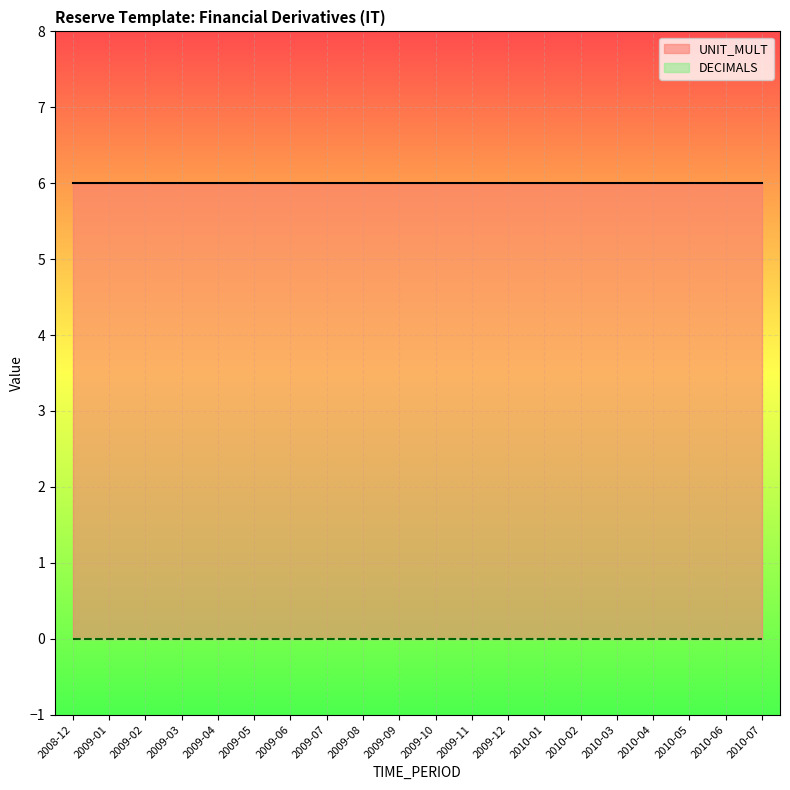

True or false: DECIMALS and UNIT_MULT cross at least once.

False